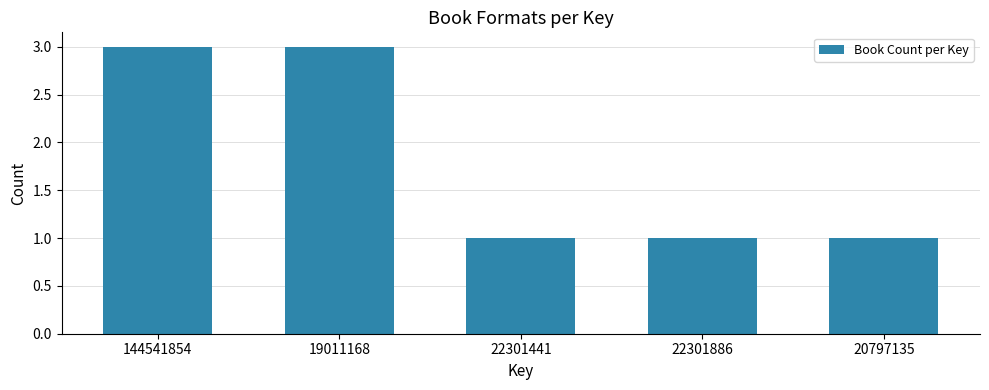

True or false: the data shows 1 at 144541854.

False